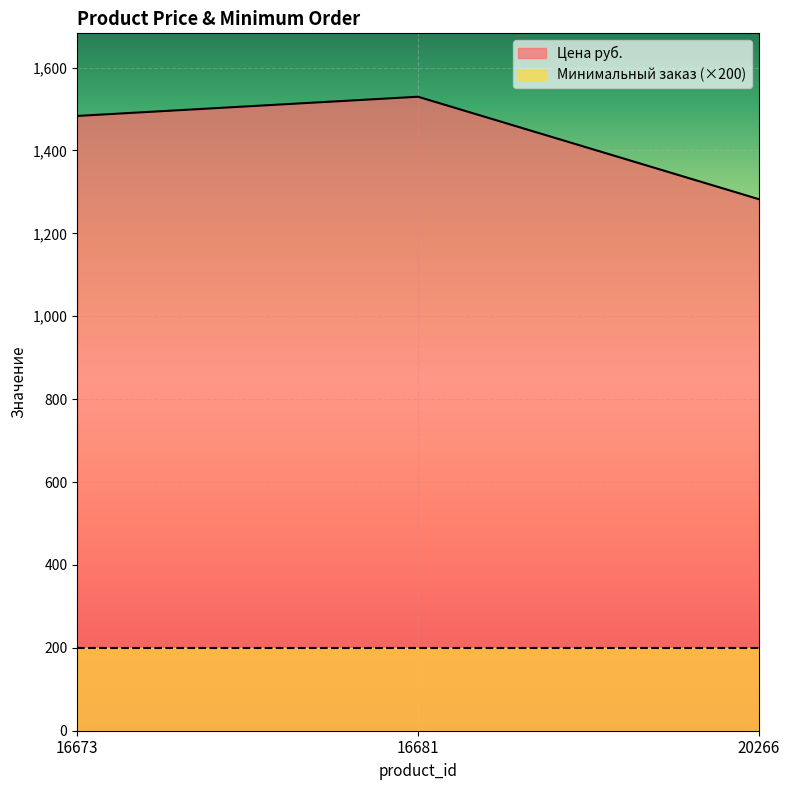

At which category does the chart reach its minimum across all series?

20266